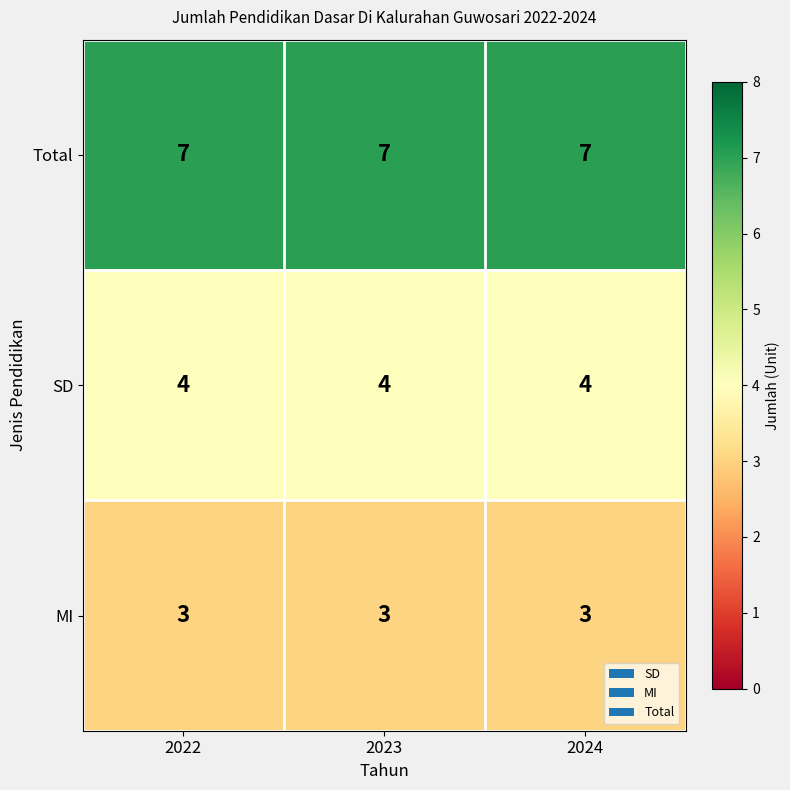

What is the smallest value displayed?

3